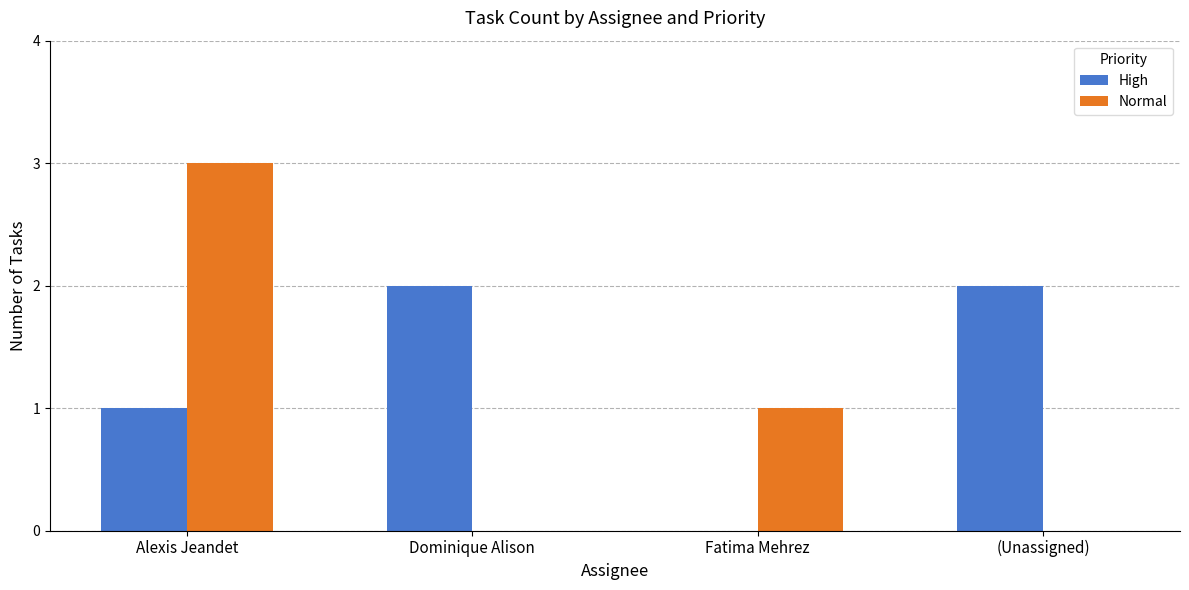

The value of Normal at Alexis Jeandet is 3. True or false?

True